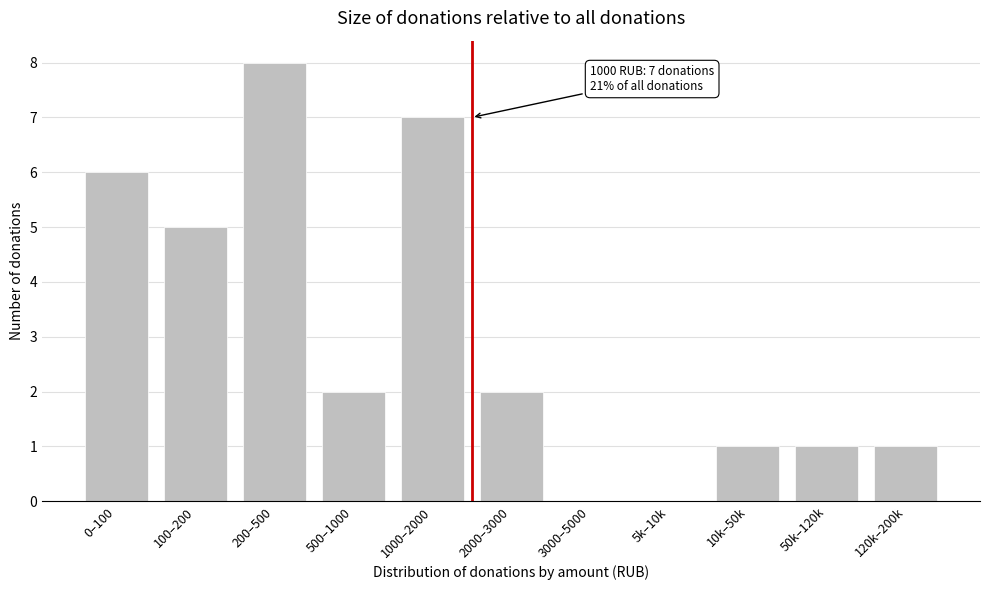

Reading left to right, transcribe all the data shown in this chart.

0–100=6	100–200=5	200–500=8	500–1000=2	1000–2000=7	2000–3000=2	3000–5000=0	5k–10k=0	10k–50k=1	50k–120k=1	120k–200k=1